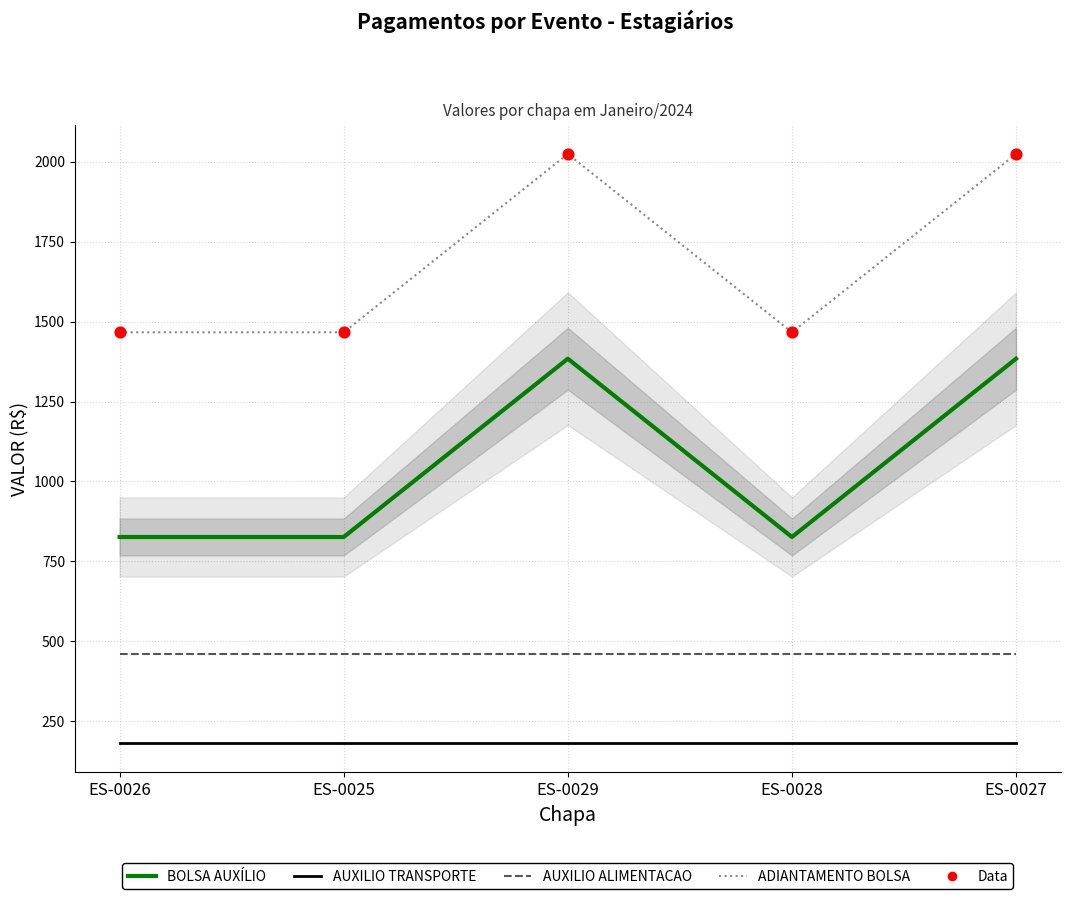

At how many categories does at least one series exceed 429?

5